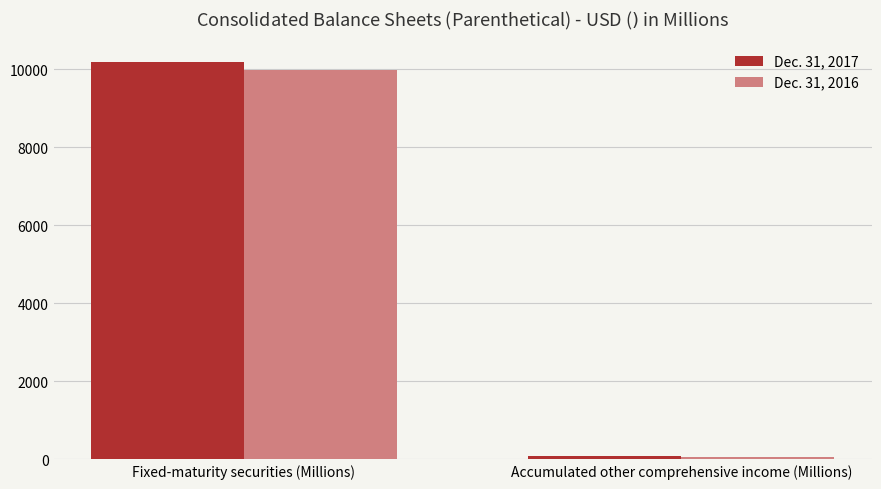

What is the total value across all series at Fixed-maturity securities (Millions)?

20161